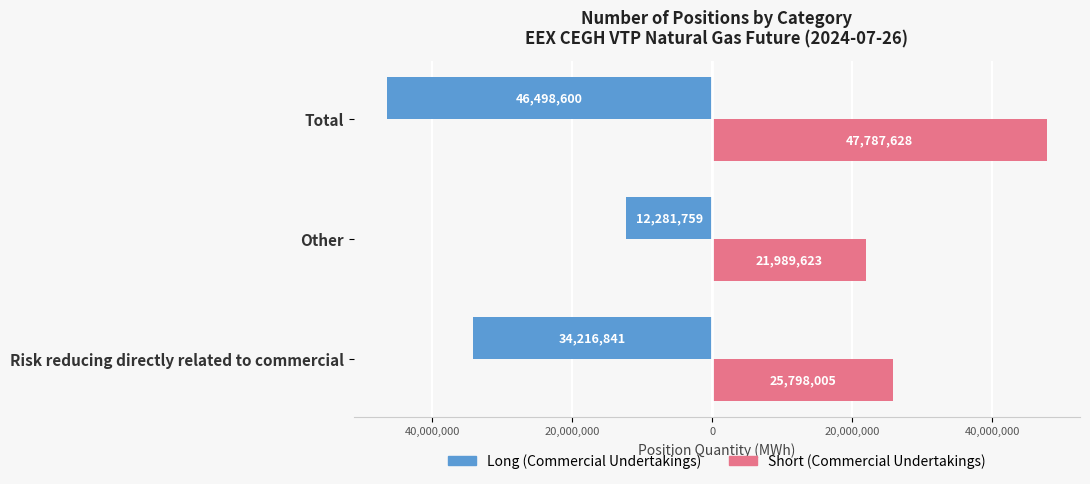

What are all the series names shown in the legend?

Long (Commercial Undertakings), Short (Commercial Undertakings)